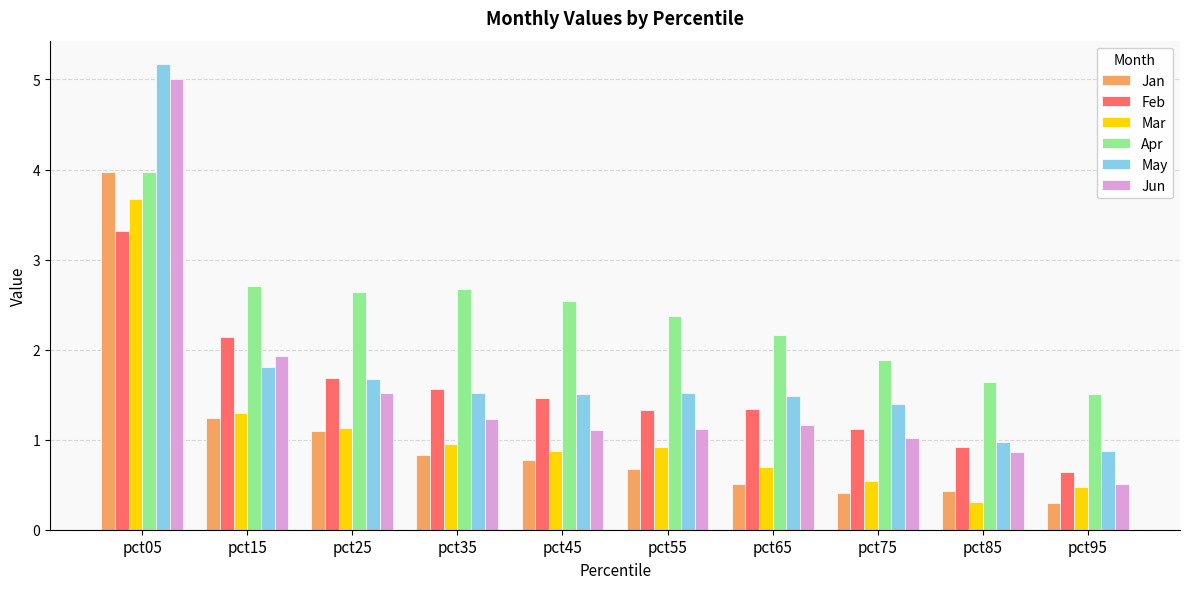

The value of May at pct55 is 1.5. True or false?

True